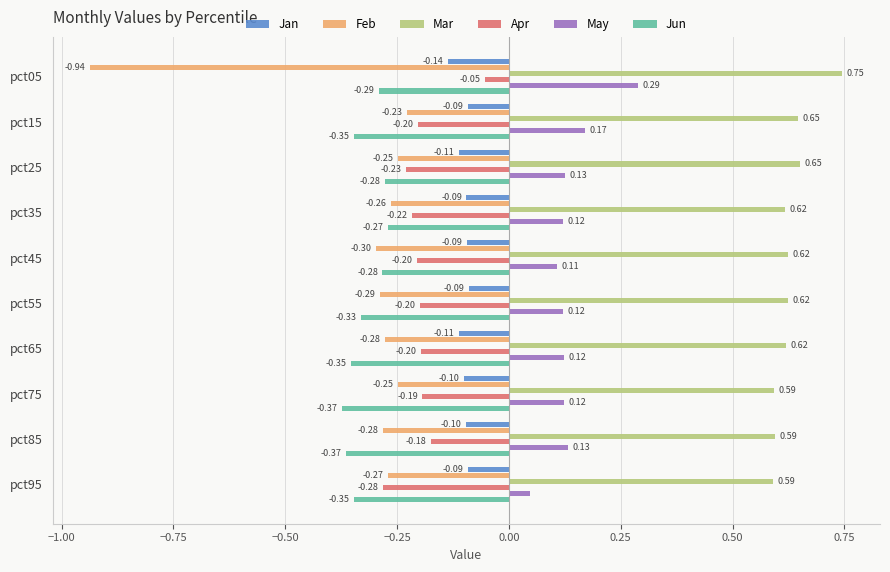

List the series in order of their peak value, lowest first.

Jun, Feb, Jan, Apr, May, Mar